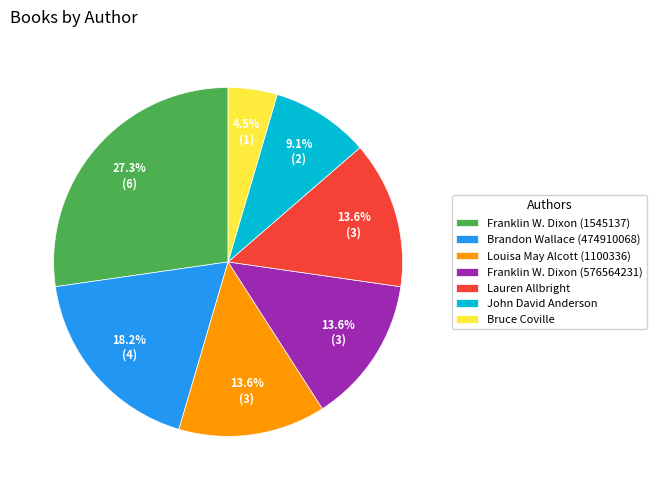

Between Louisa May Alcott (1100336) and Franklin W. Dixon (1545137), which is larger?

Franklin W. Dixon (1545137)